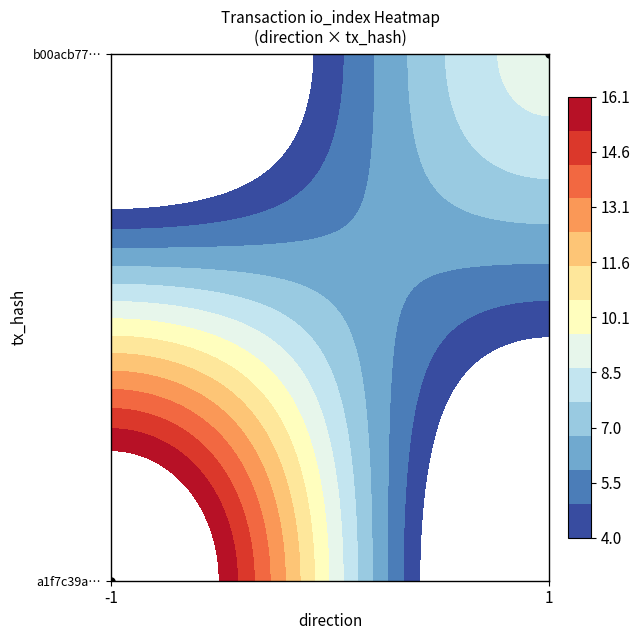

Which series has the largest total across all categories?

a1f7c39a99a4bedaa82a33fe8de75a4040368b3